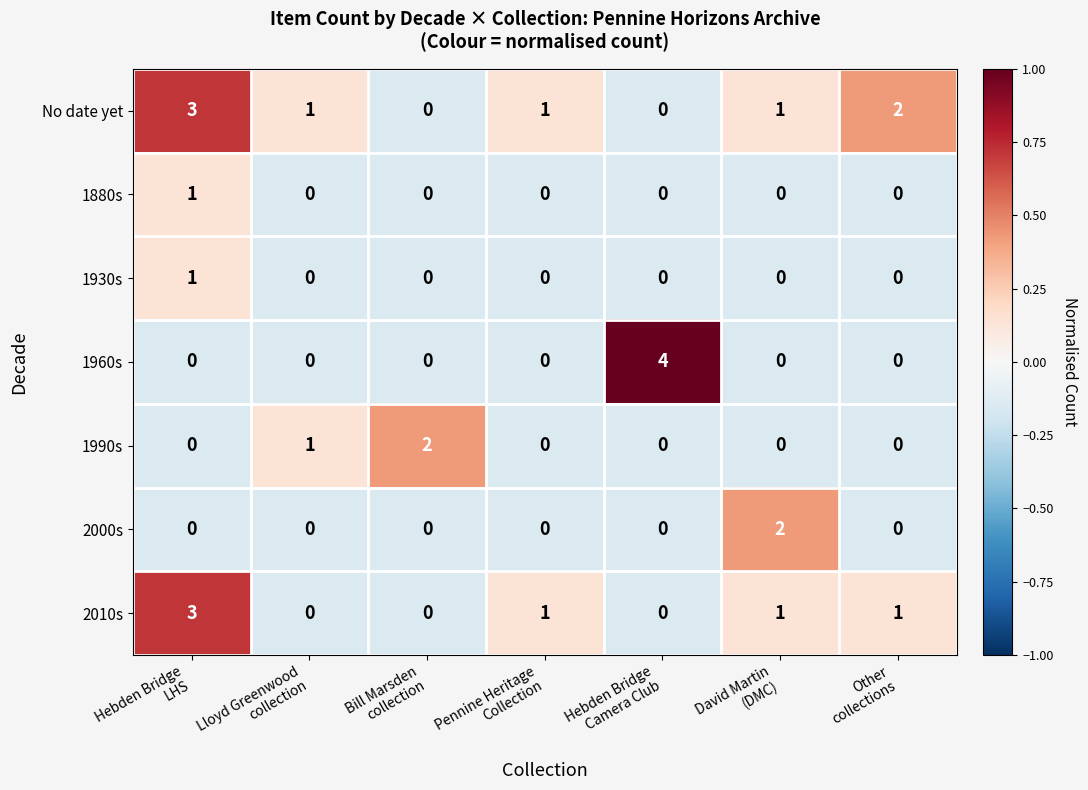

Count the 1960s values in the range 0 to 1.

6